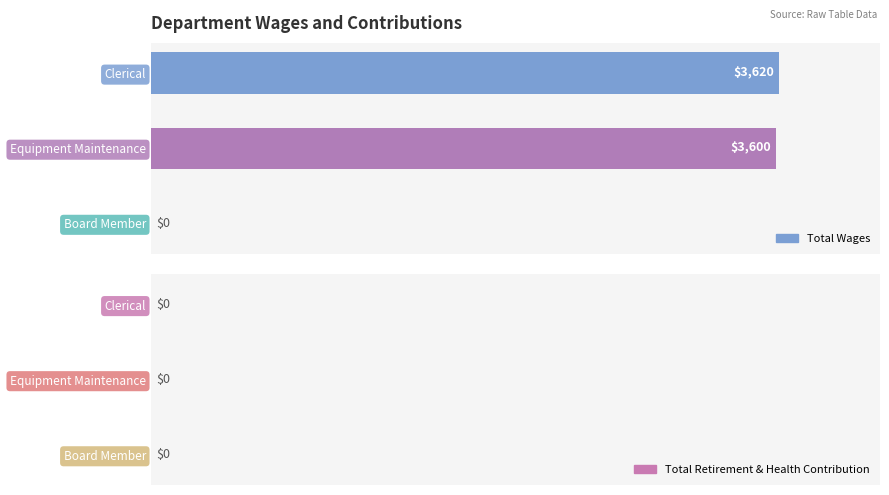

The Total Wages series shows 3620 at Clerical. True or false?

True